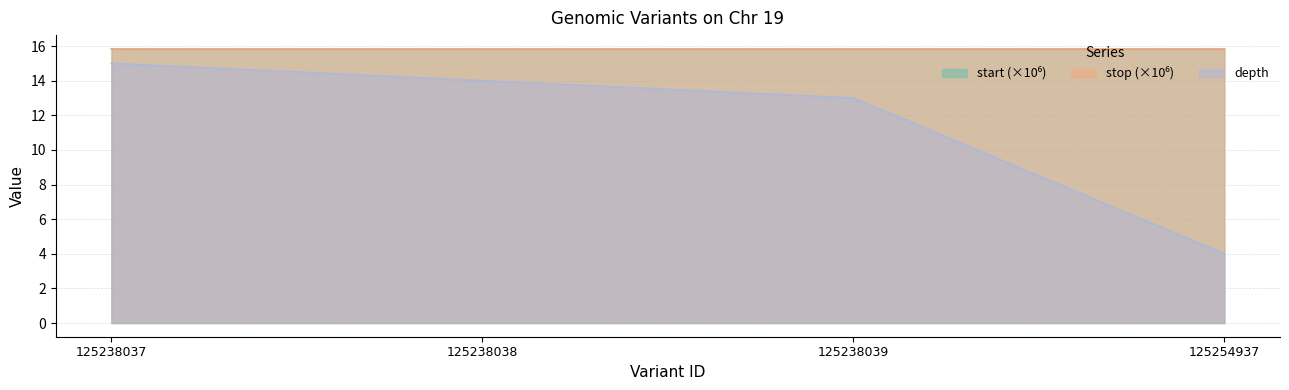

List the labels in order of stop value, smallest first.

125238037, 125238038, 125238039, 125254937